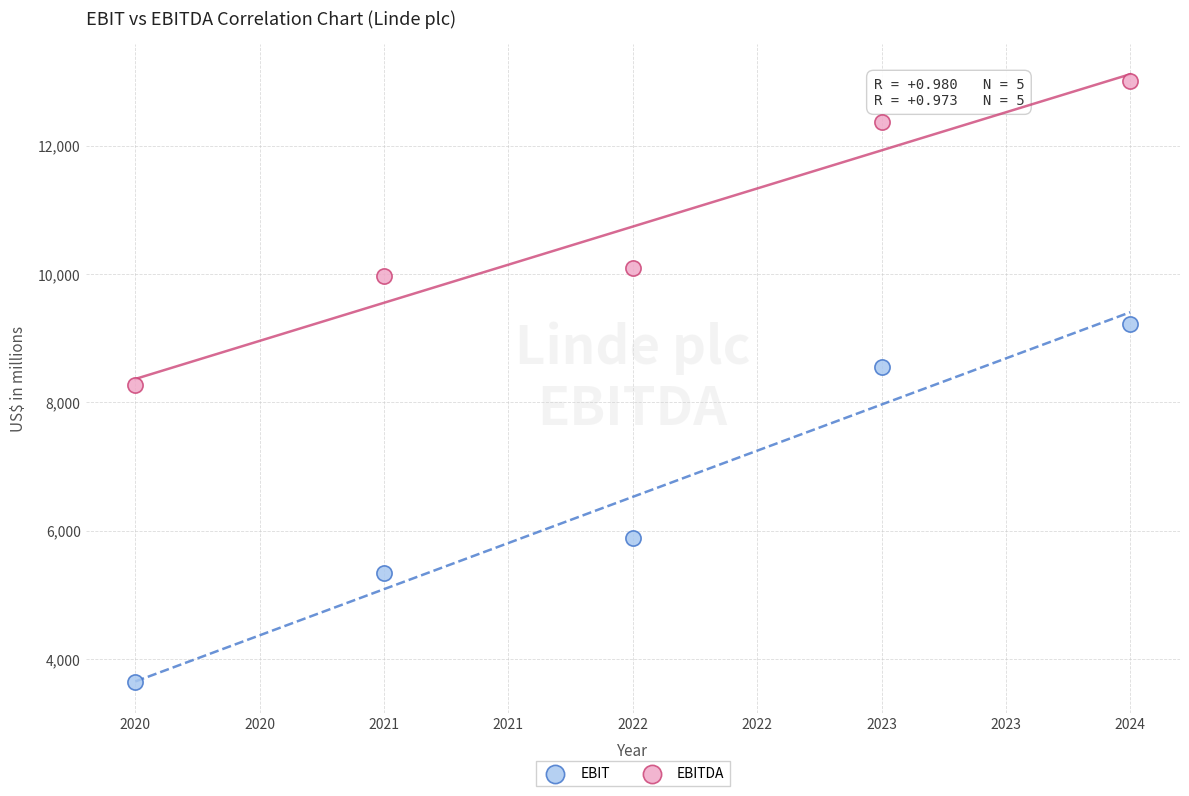

Which series reaches the minimum Y coordinate?

EBIT